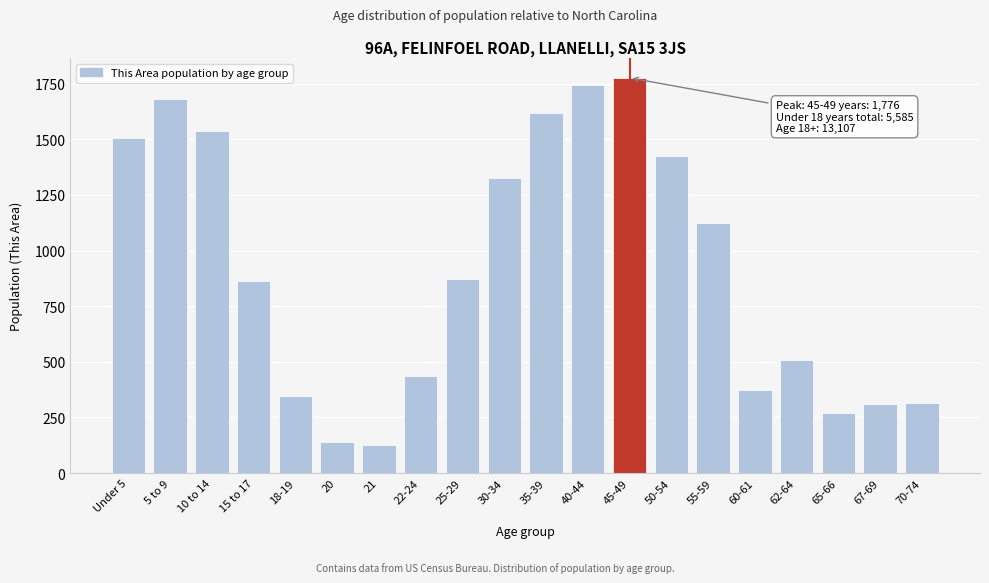

What is the average value?

915